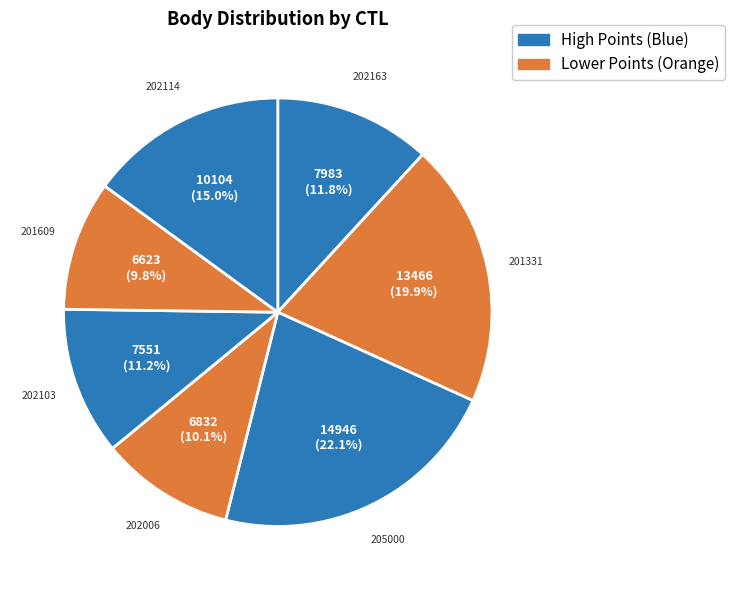

The 201331 slice represents 20% of the pie. True or false?

True